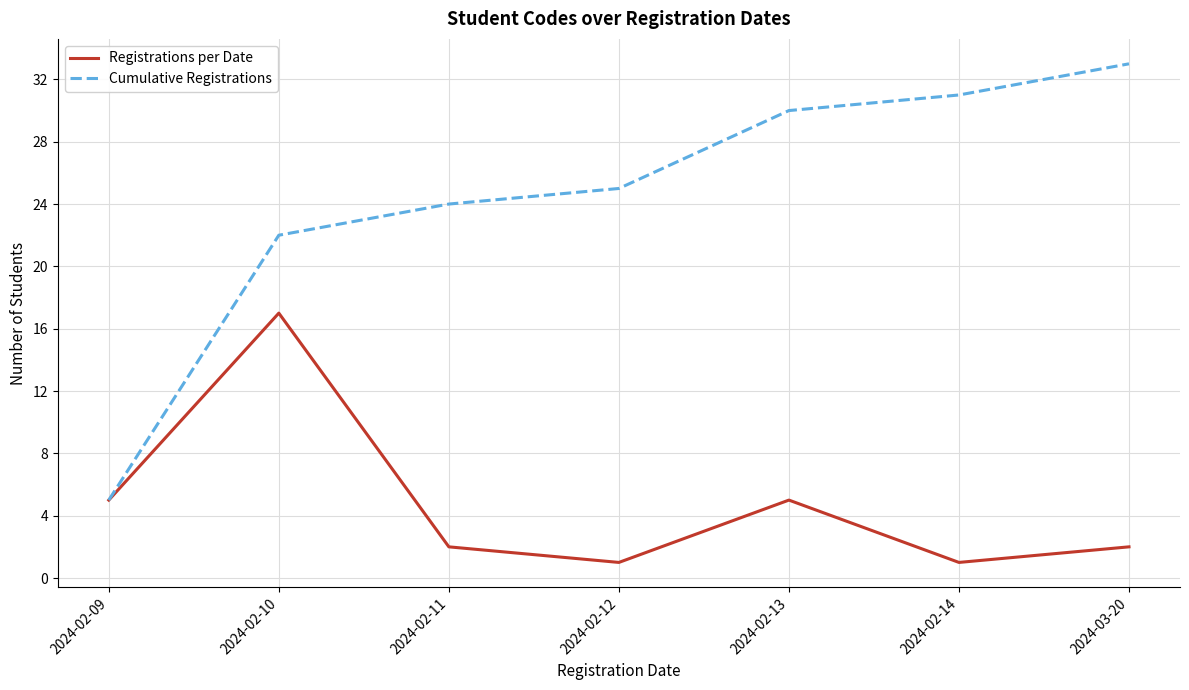

List the series in order of their overall mean, lowest first.

Registrations per Date, Cumulative Registrations